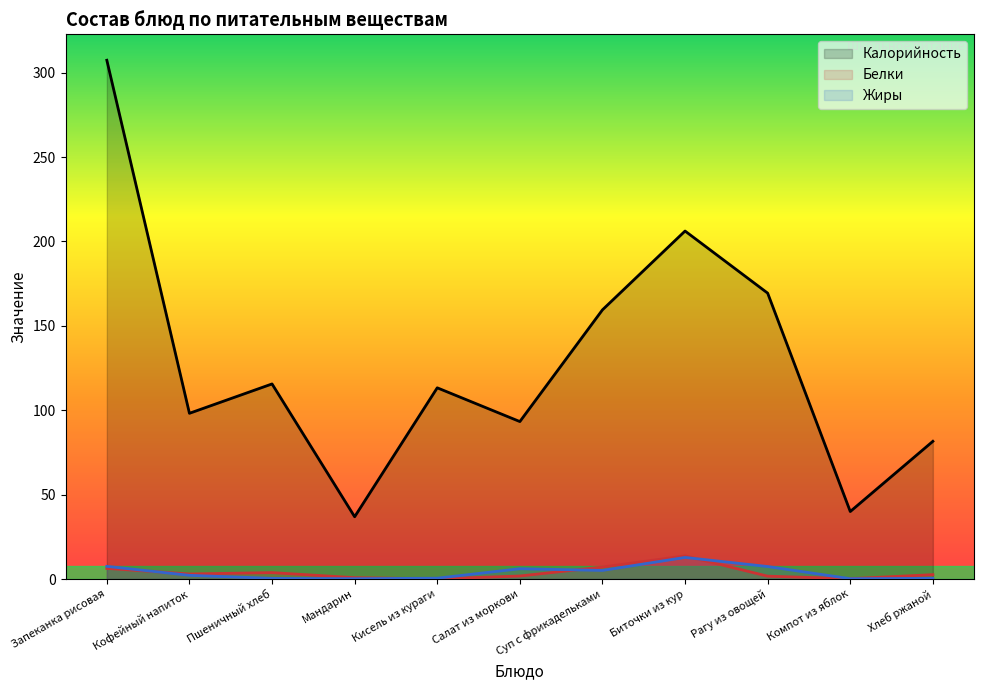

Rank the series by their maximum value, from lowest to highest.

Жиры, Белки, Калорийность